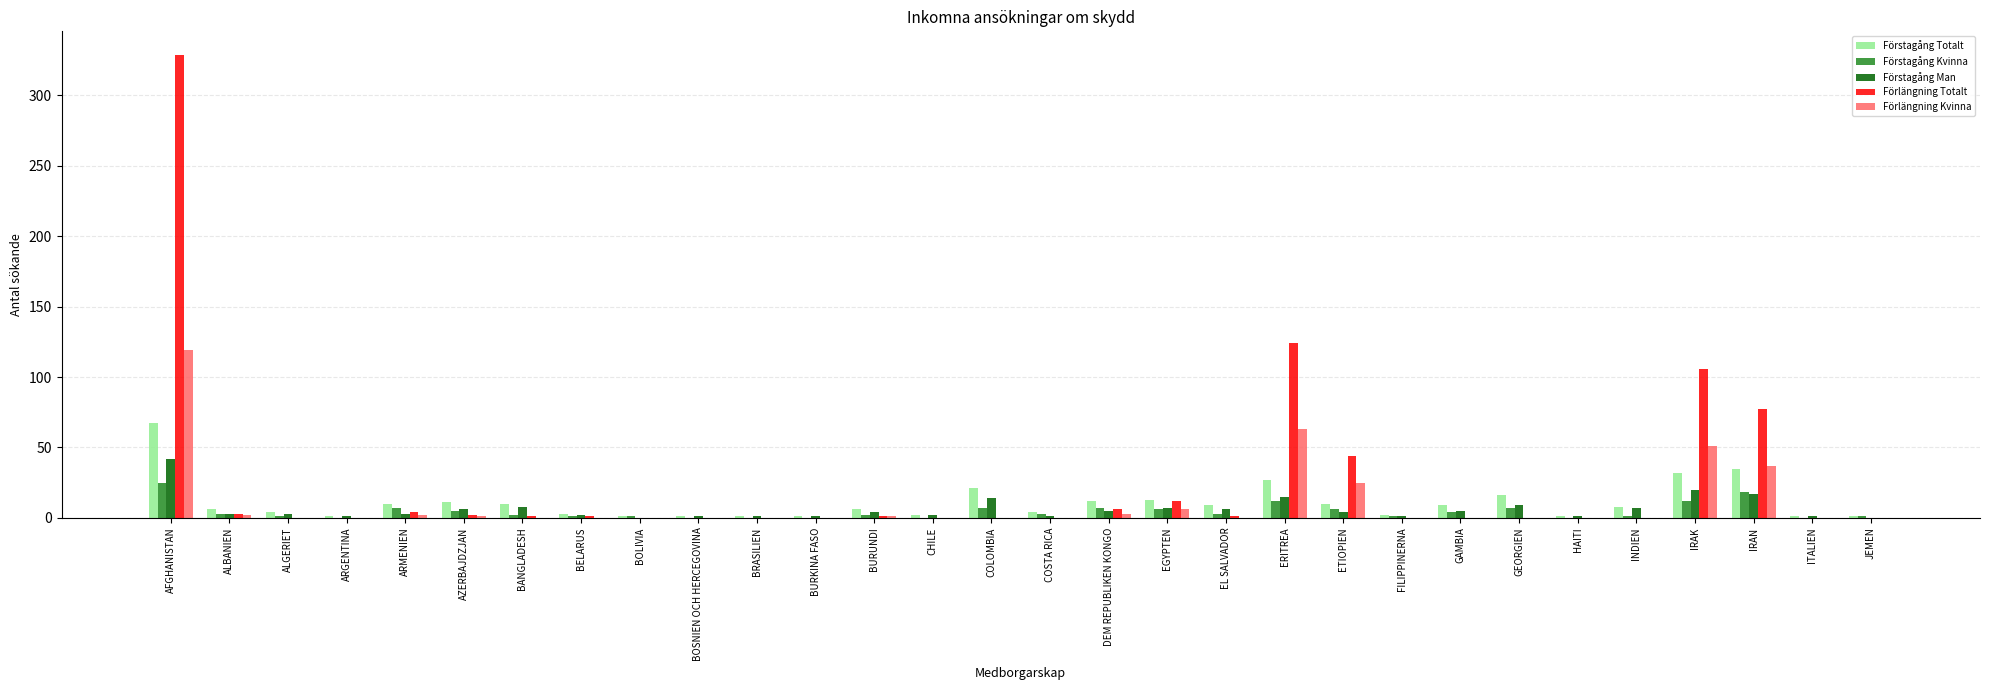

What is the sum of all Förstagång Totalt values?

325